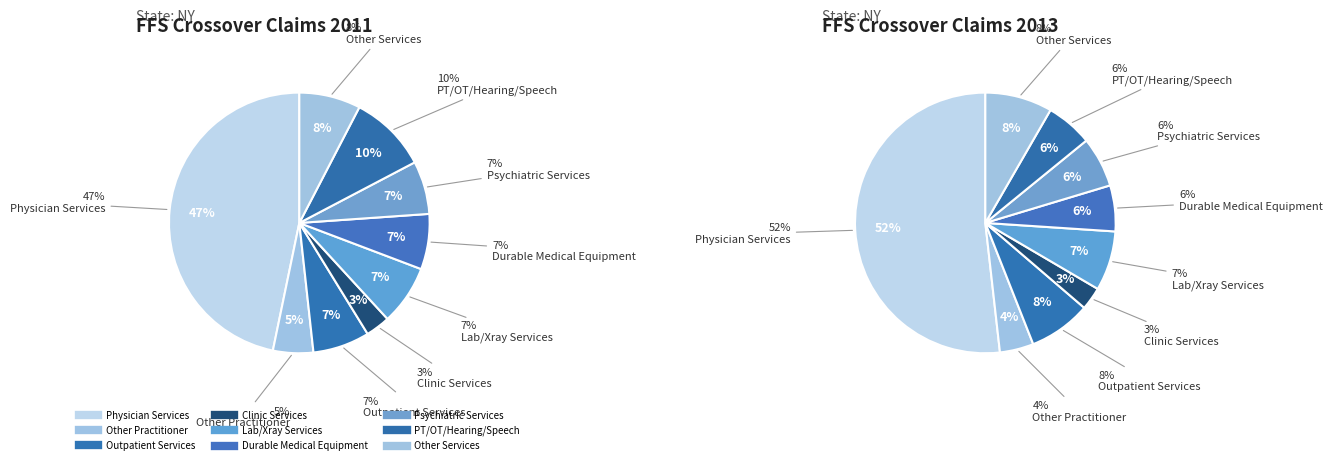

Is the sum of PT/OT/Hearing/Speech and Other Services greater than half?

No